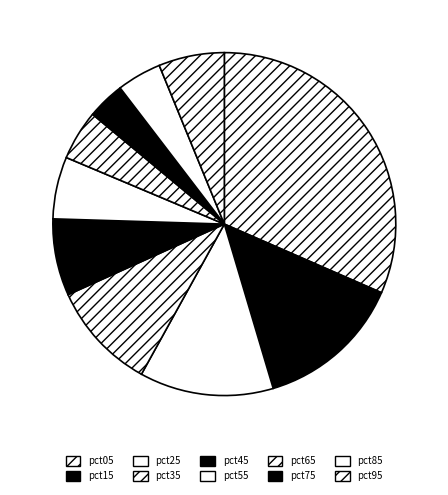

What is the total percentage of pct45 and pct65?

12.0%